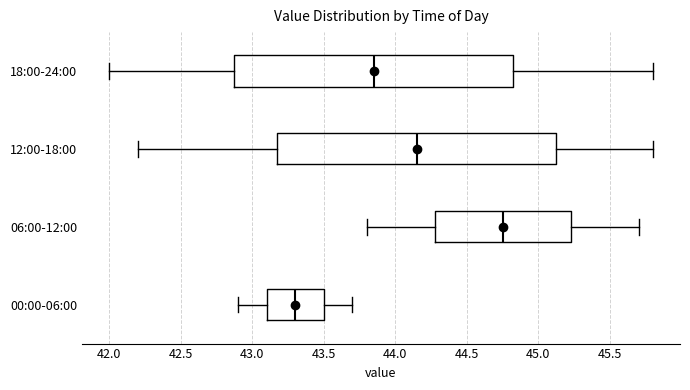

Which box has the furthest to the right median line?

06:00-12:00